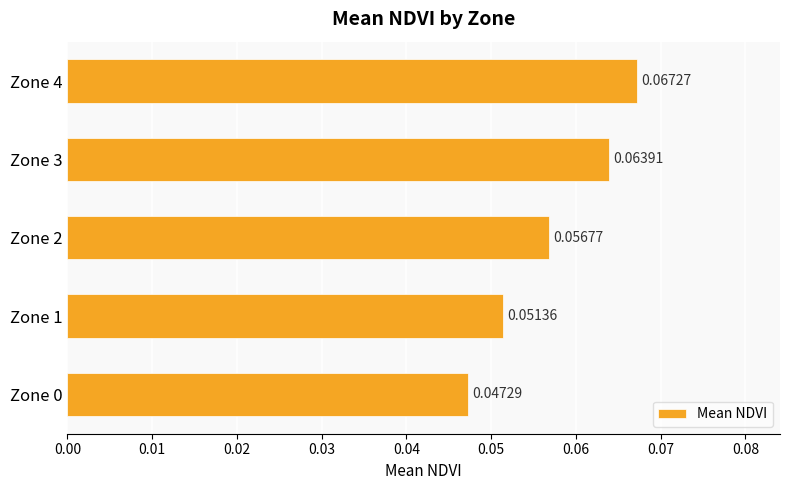

Between Zone 3 and Zone 0, which is larger?

Zone 3